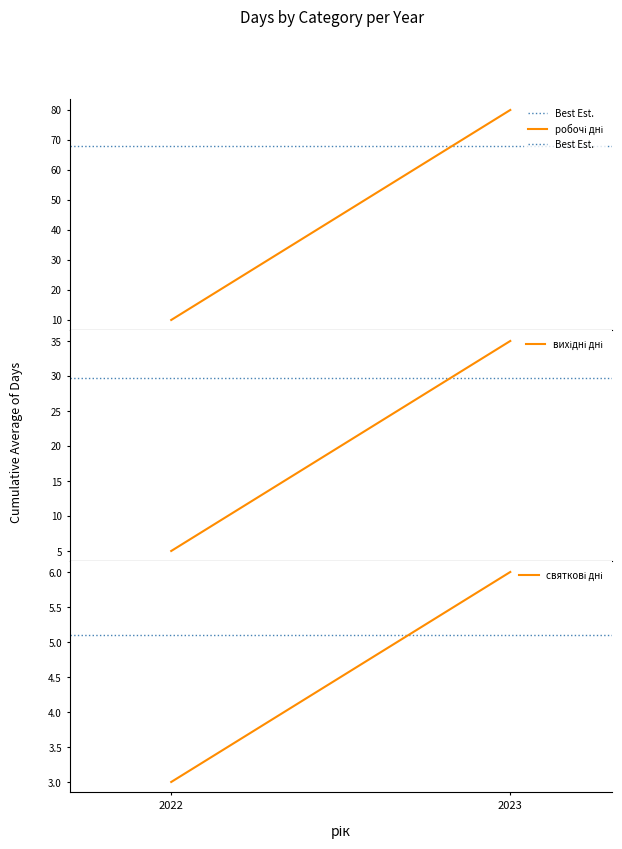

The value of вихідні дні at 2022 is 7. True or false?

False